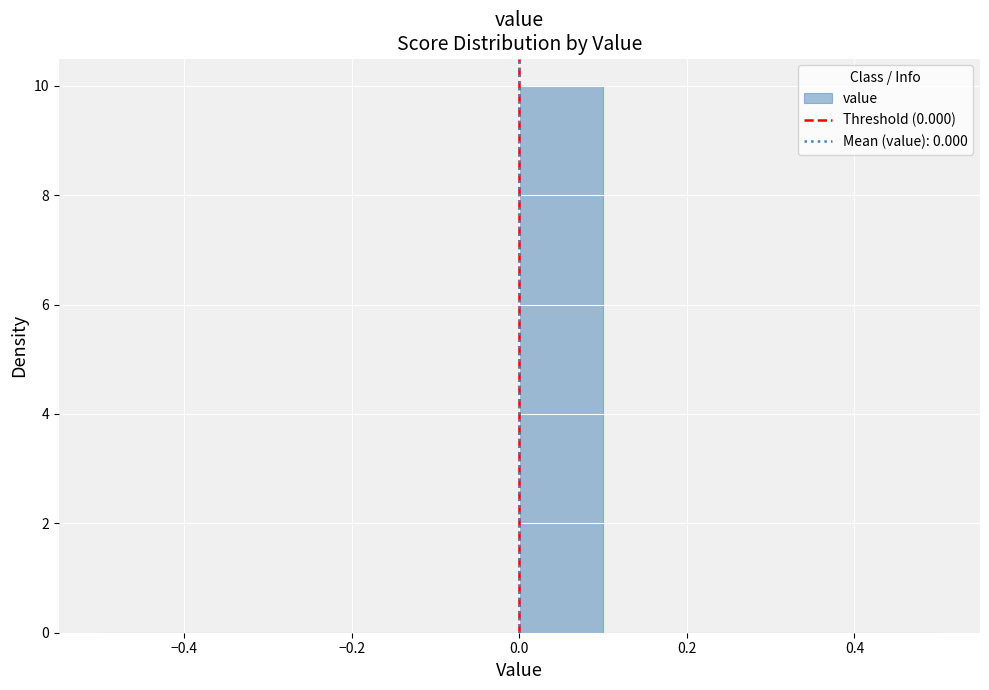

What is the height of the bar covering 0.0 to 0.1 on the x-axis? The values are not printed on the chart, so give them approximately, as read against the axis.

10